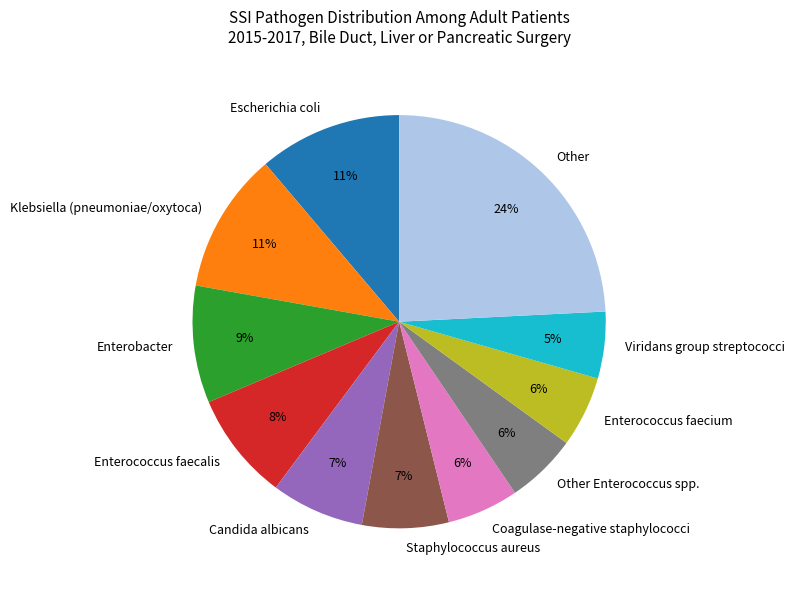

Is Klebsiella (pneumoniae/oxytoca) the majority of the pie?

No